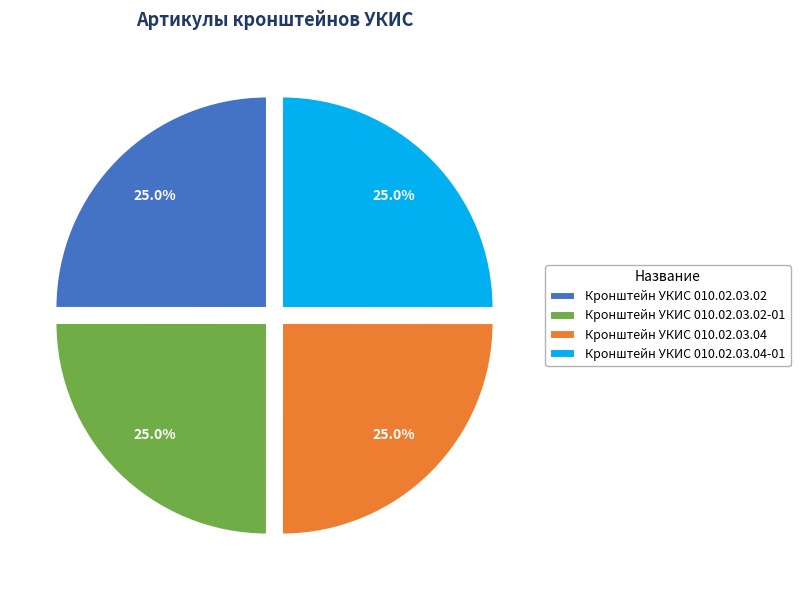

What portion of the pie excludes Кронштейн УКИС 010.02.03.04?

75.0%